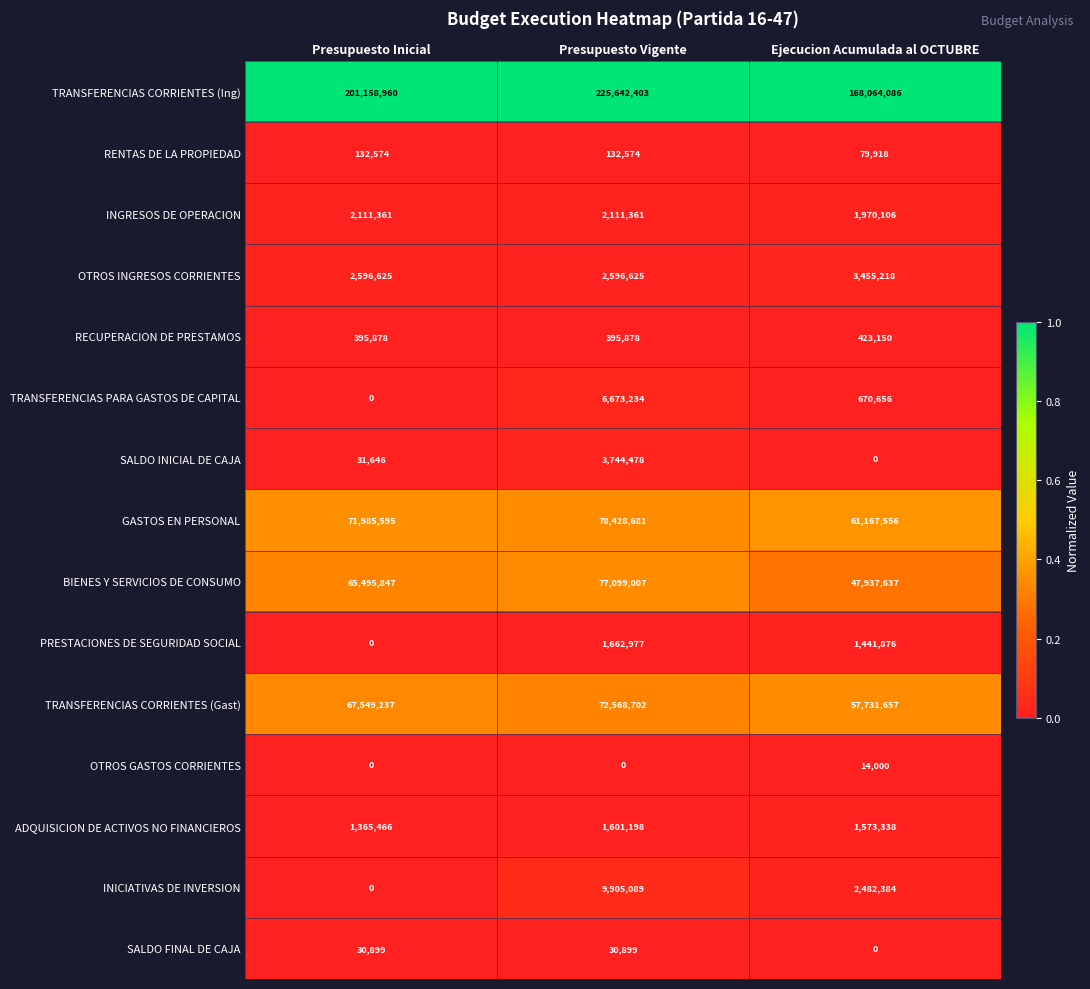

What is the maximum value shown in the chart?

225642403